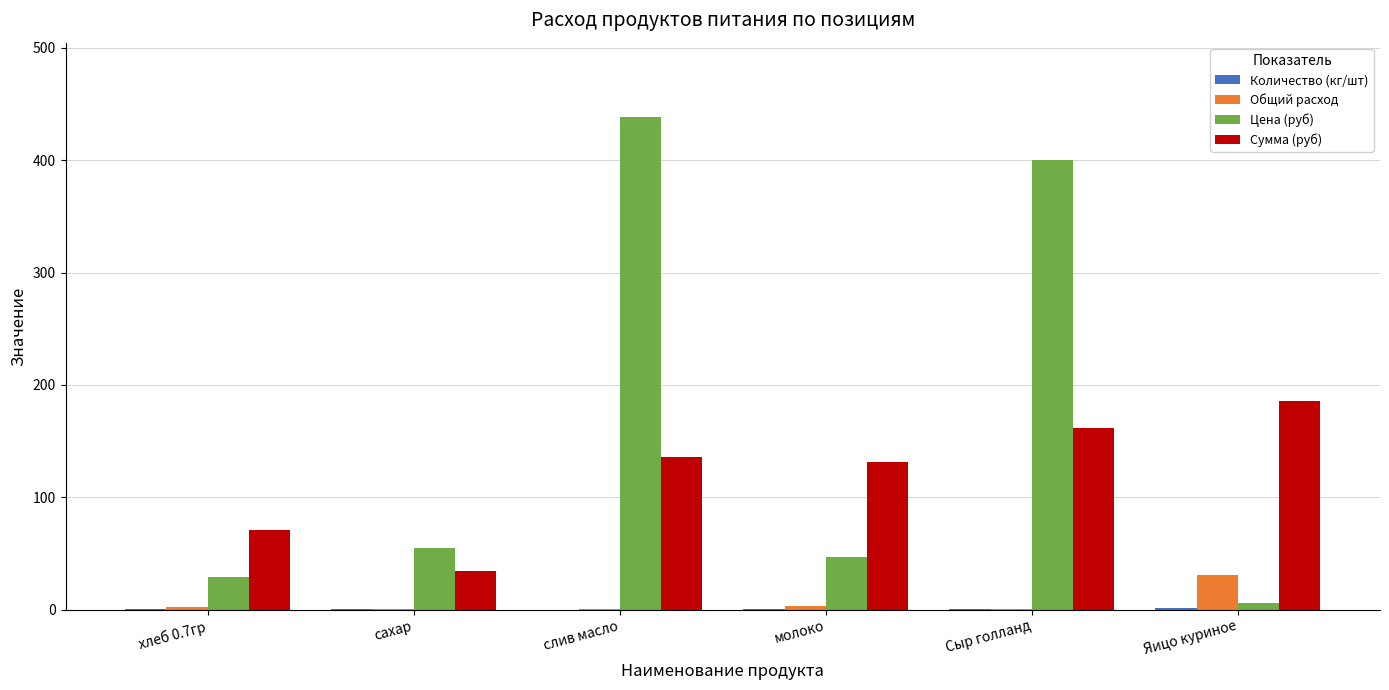

At which label is Сумма (руб) closest to 110?

молоко